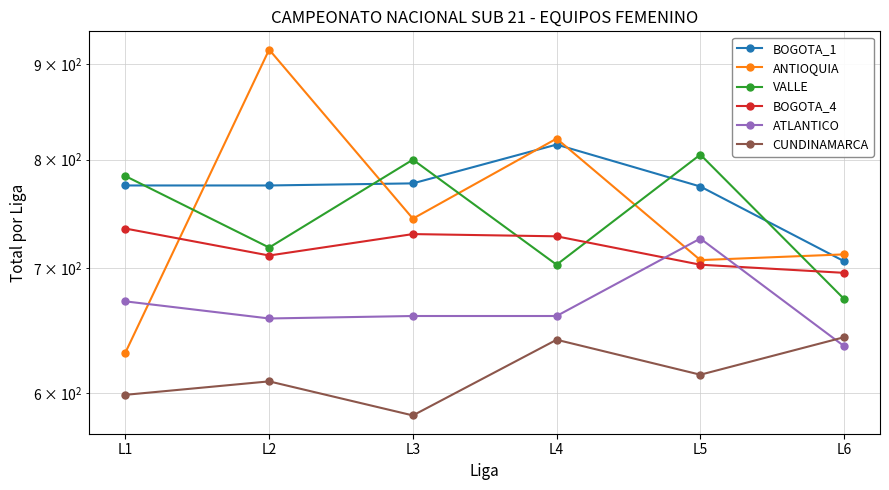

Is the value of BOGOTA_1 at L4 greater than the value of BOGOTA_4 at L4?

Yes